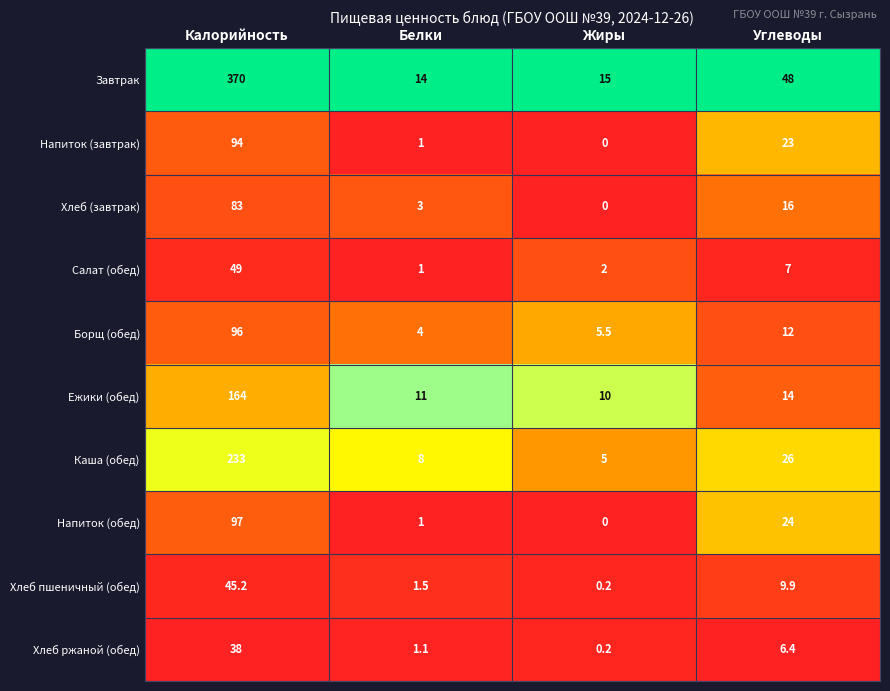

What is the maximum value shown in the chart?

370.0